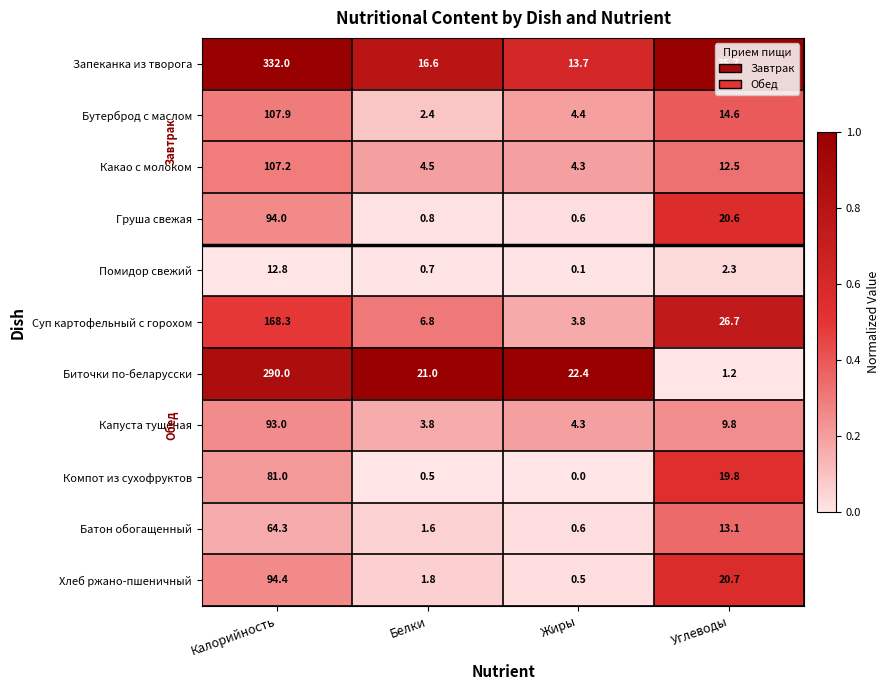

At how many categories does at least one series exceed 0?

4